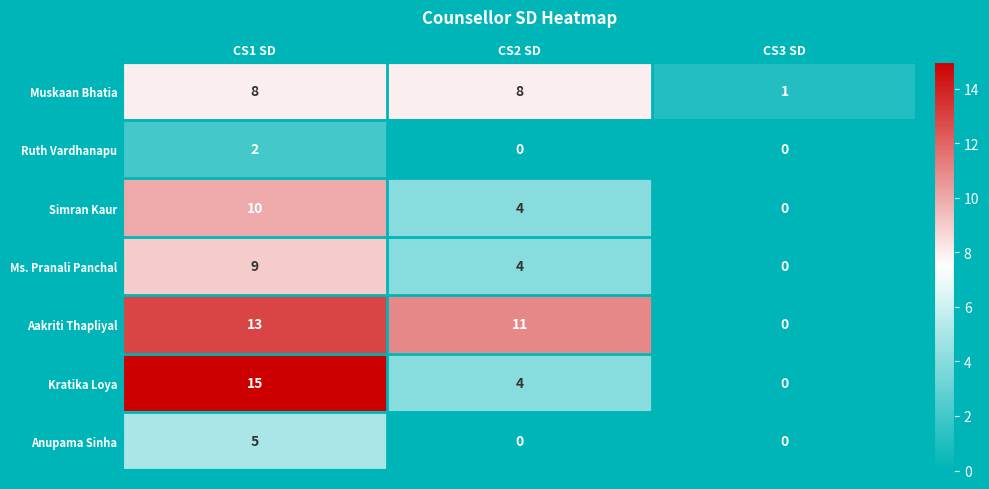

What is the approximate value of Simran Kaur at CS2 SD?

4